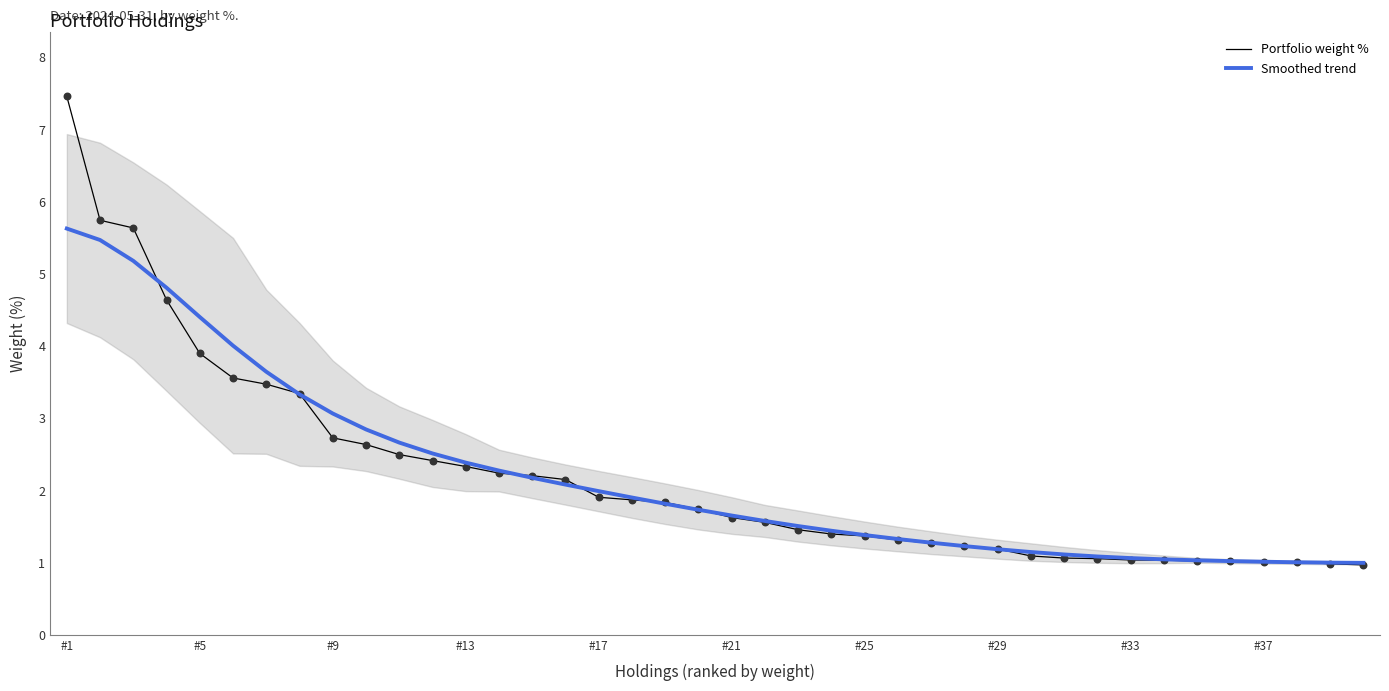

Which series contains the lowest Y value?

Portfolio weight %